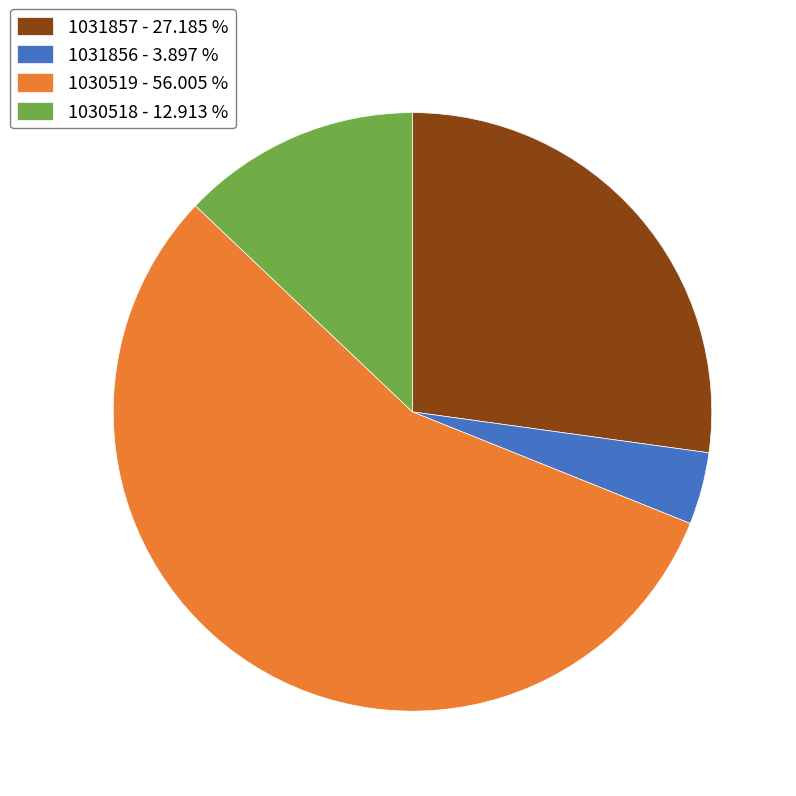

Which slice is the smallest?

1031856